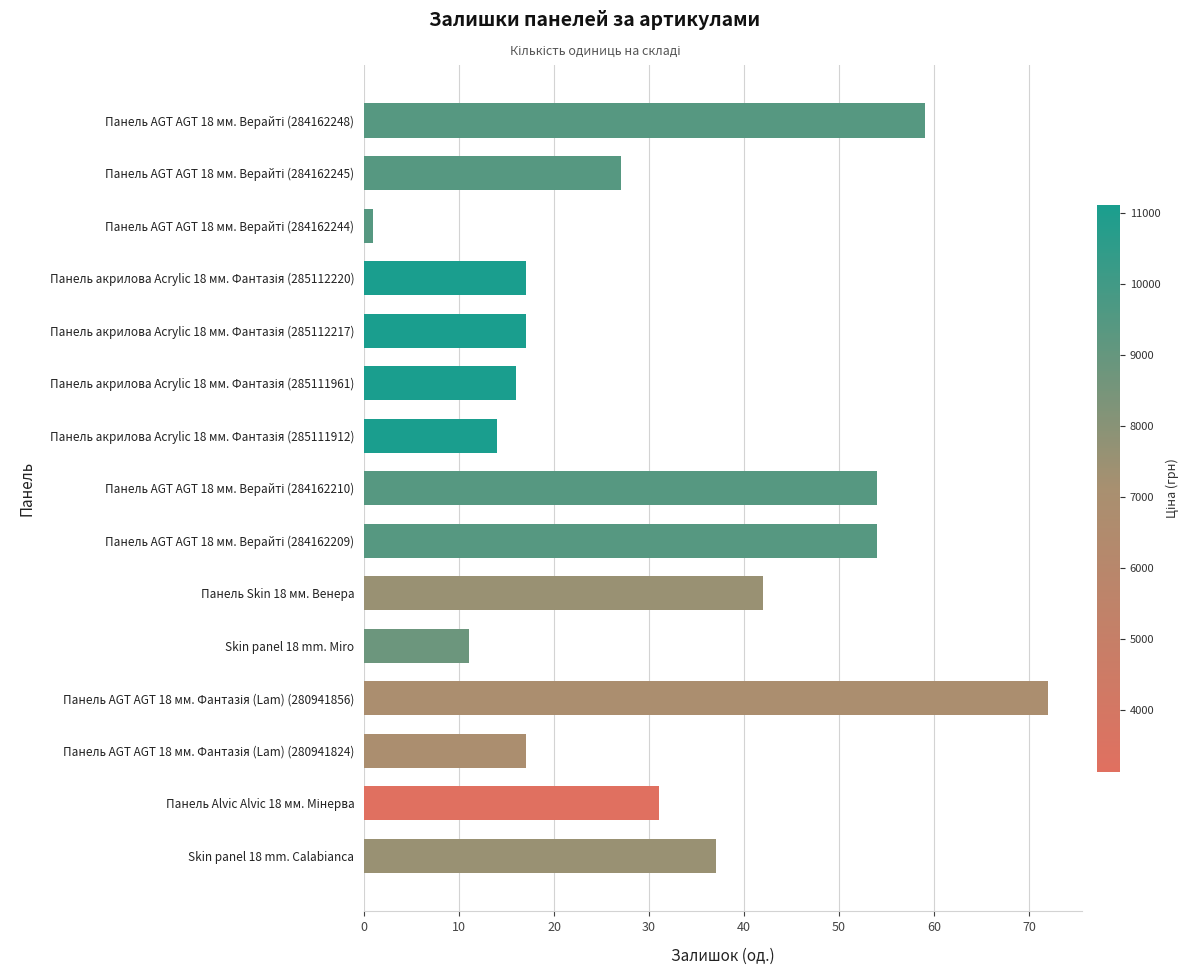

What is the sum of all values?

469